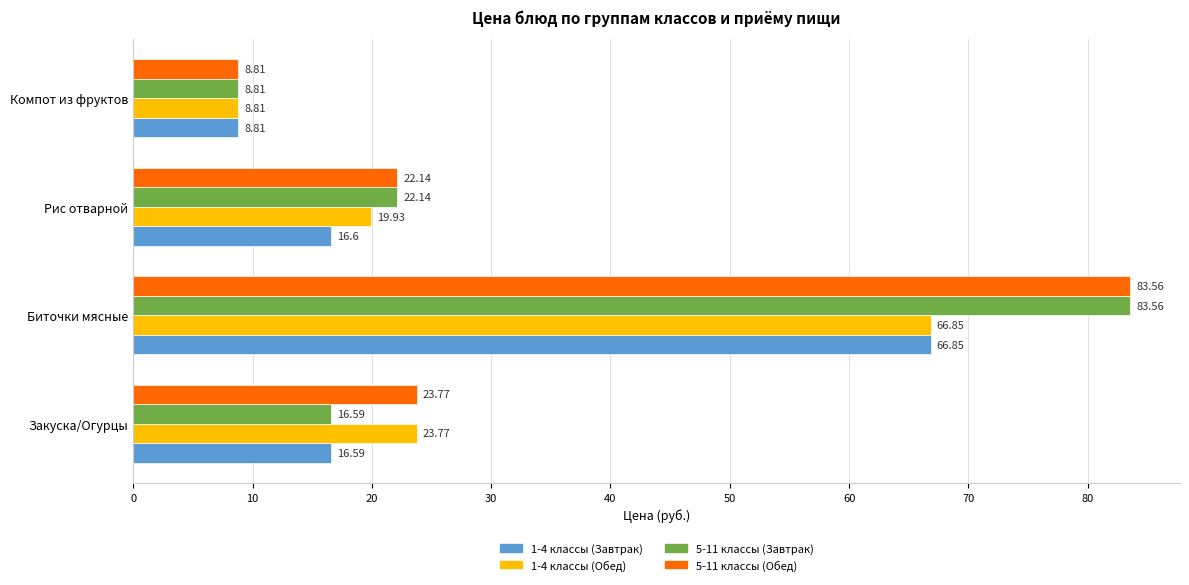

Is the value of 1-4 классы (Обед) at Рис отварной greater than the value of 5-11 классы (Завтрак) at Рис отварной?

No